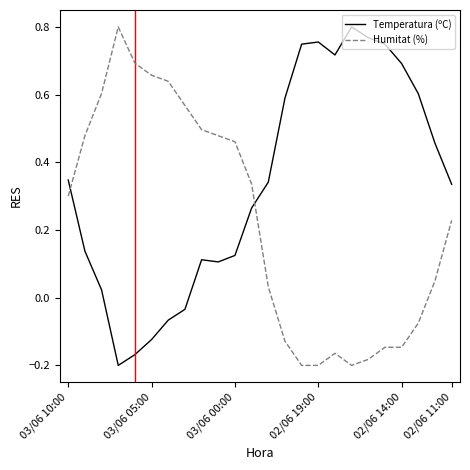

Which series ends up on top after the final intersection of Temperatura (ºC) and Humitat (%)?

Temperatura (ºC)